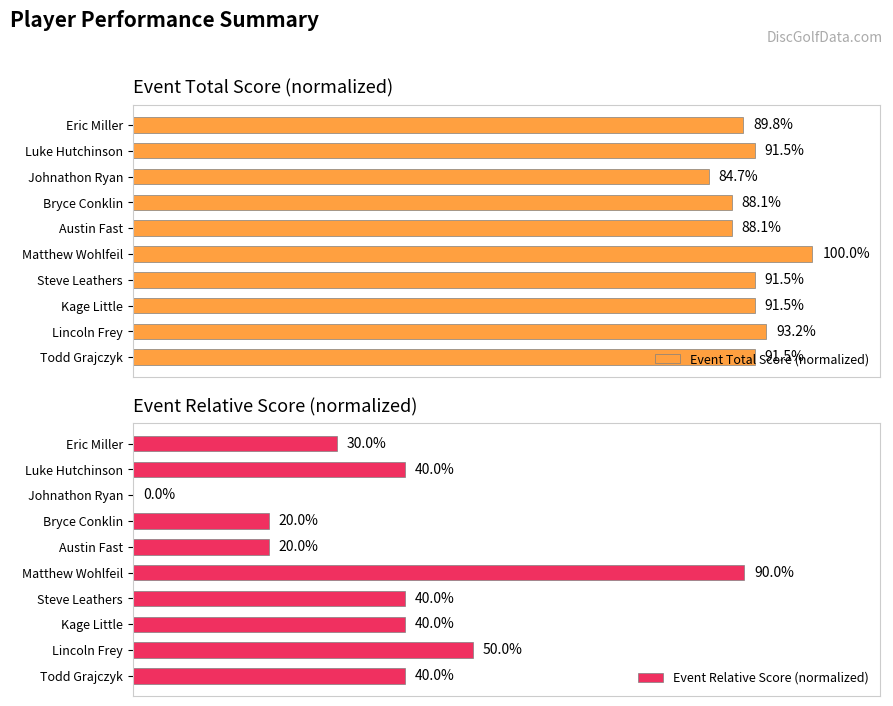

How many bars are there in total?

20